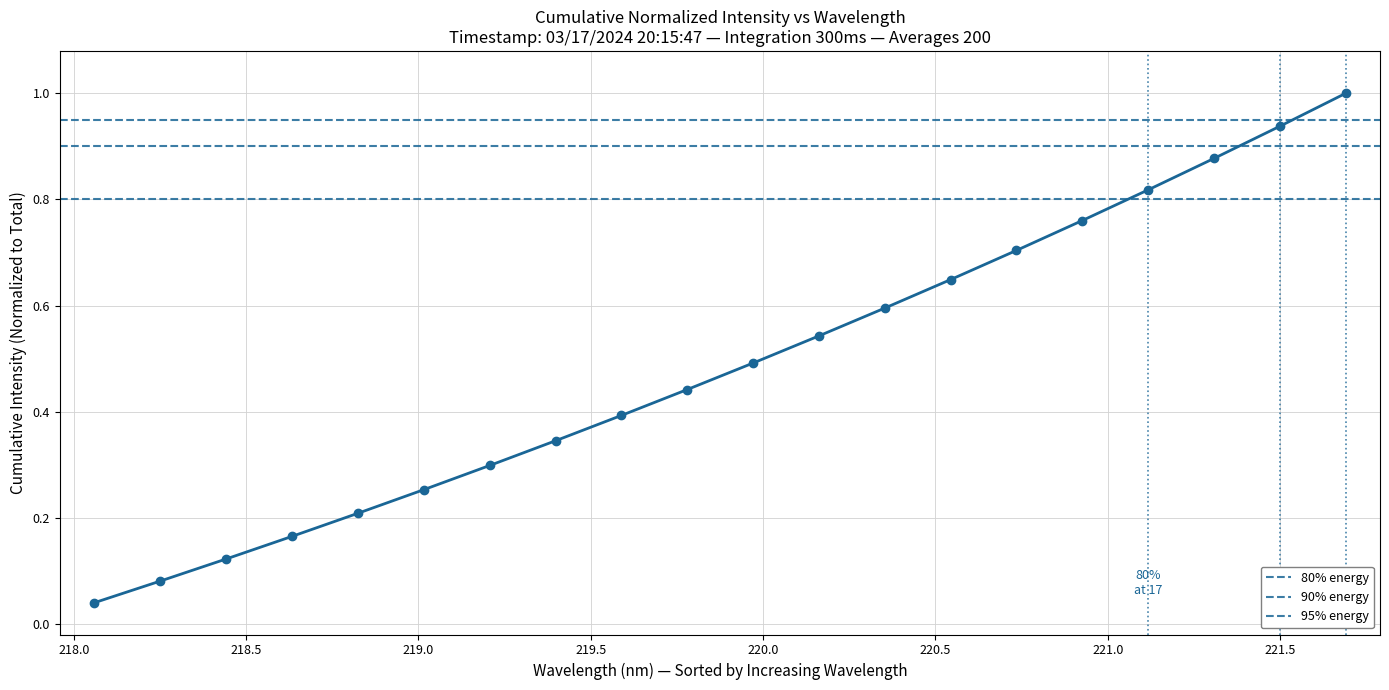

How many lines are shown in the chart?

1